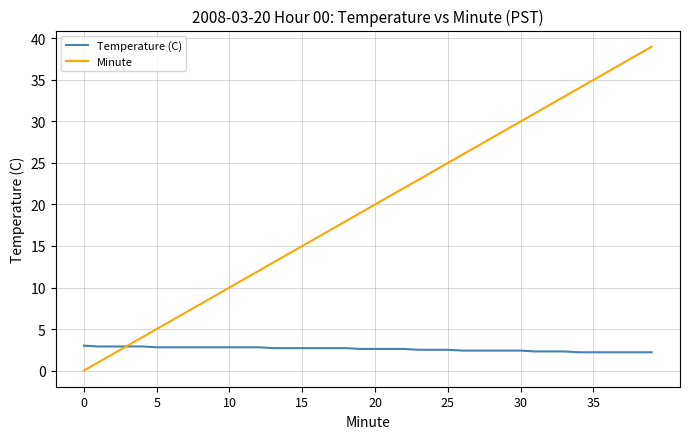

How many Temperature (C) values are between 2 and 3?

40